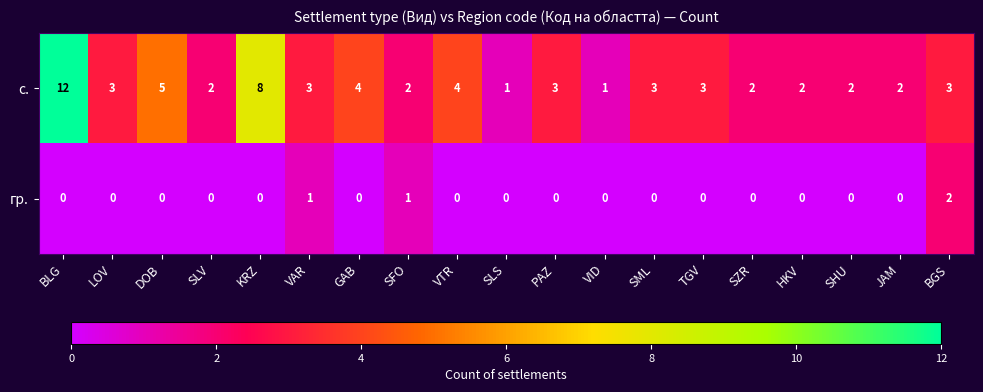

At VAR, list the series in order from largest to smallest.

с., гр.